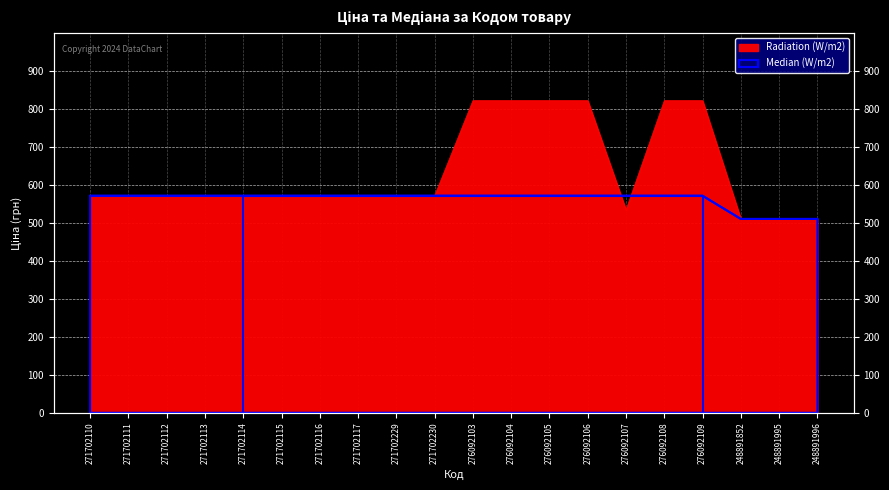

Where is Ціна (W/m2) nearest to the value 666?

271702110